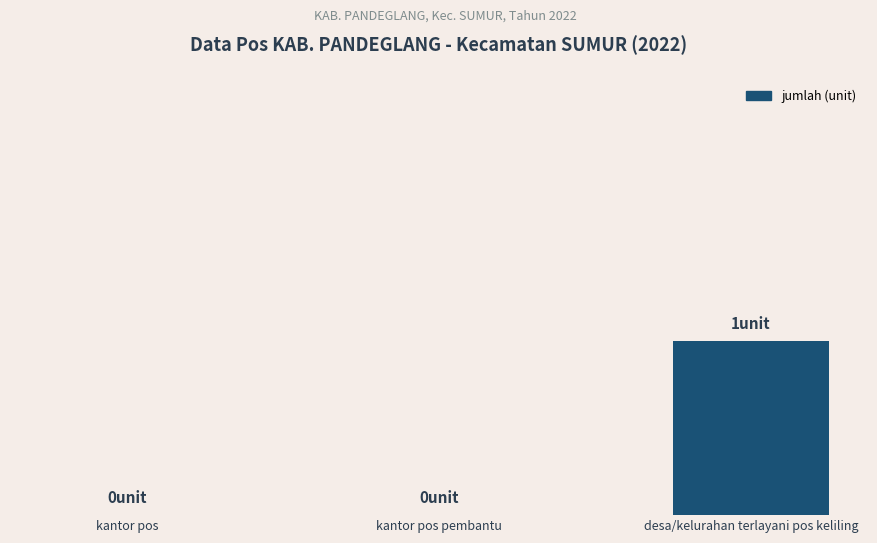

Rank the categories by value from highest to lowest.

desa/kelurahan terlayani pos keliling, kantor pos, kantor pos pembantu